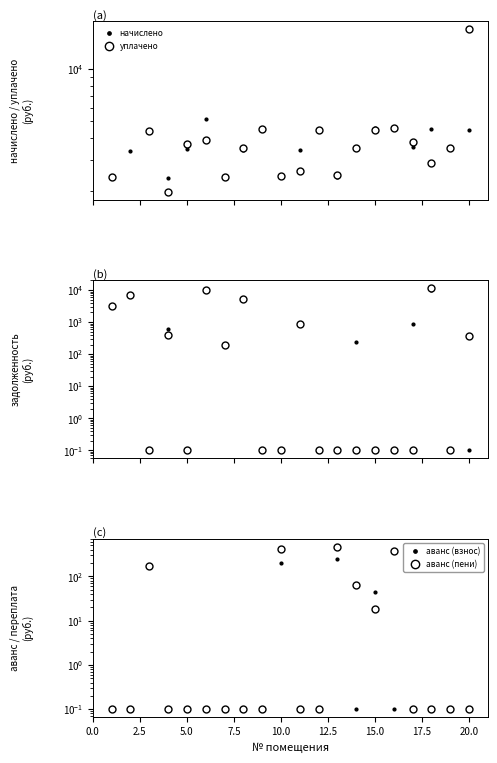

Reading left to right, extract all data points from this chart.

начислено: 2388.2	3377.8	4337.5	2365.9	3452.2	5185.7	2388.2	3422.4	4516.1	2418.0	3444.7	4471.4	2388.2	3467.0	4568.2	4568.2	3541.4	4516.1	3504.2	4464.0
уплачено: 2388.7	0.0	4382.2	1971.6	3726.8	3889.3	2379.2	3500.0	4516.1	2440.3	2583.5	4471.4	2455.2	3496.8	4464.0	4585.4	3823.2	2900.0	3504.2	16929.6
задолженность (взнос): 3280.2	6347.9	0.1	591.5	0.1	9372.7	199.0	5853.4	0.1	0.1	861.3	0.1	0.1	233.8	0.1	0.1	885.4	10331.7	0.1	0.1
задолженность (пени): 3280.2	7192.4	0.1	394.3	0.1	10237.0	199.0	5209.0	0.1	0.1	861.3	0.1	0.1	0.1	0.1	0.1	0.1	11460.8	0.1	372.0
аванс (взнос): 0.1	0.1	162.5	0.1	0.1	0.1	0.1	0.1	0.1	201.6	0.1	0.1	242.0	0.1	44.4	0.1	0.1	0.1	0.1	0.1
аванс (пени): 0.1	0.1	173.7	0.1	0.1	0.1	0.1	0.1	0.1	410.5	0.1	0.1	463.3	65.0	18.3	380.7	0.1	0.1	0.1	0.1